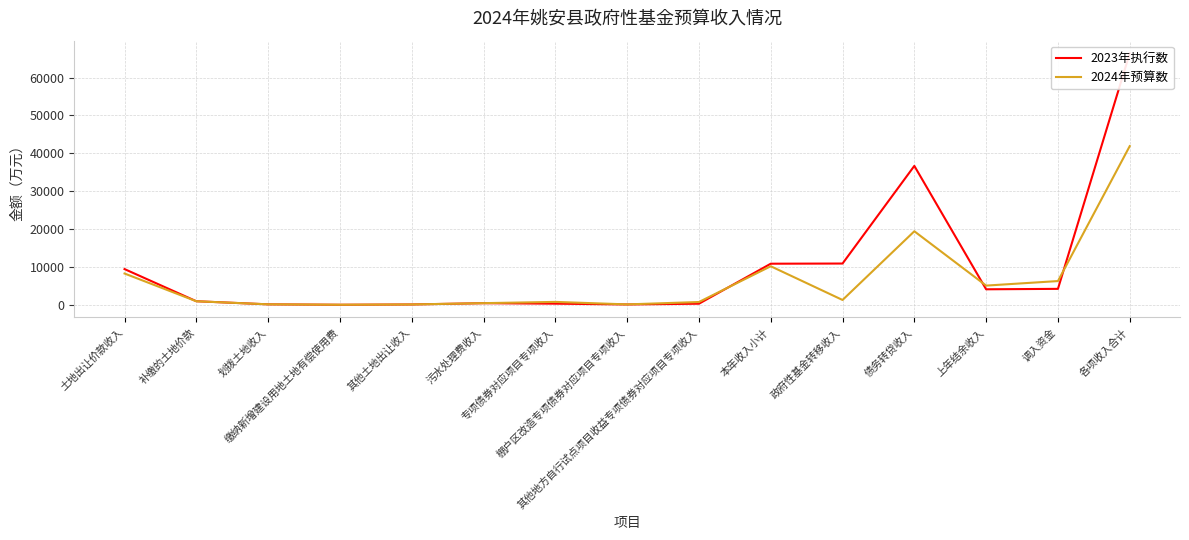

What are all the series names shown in the legend?

2023年执行数, 2024年预算数